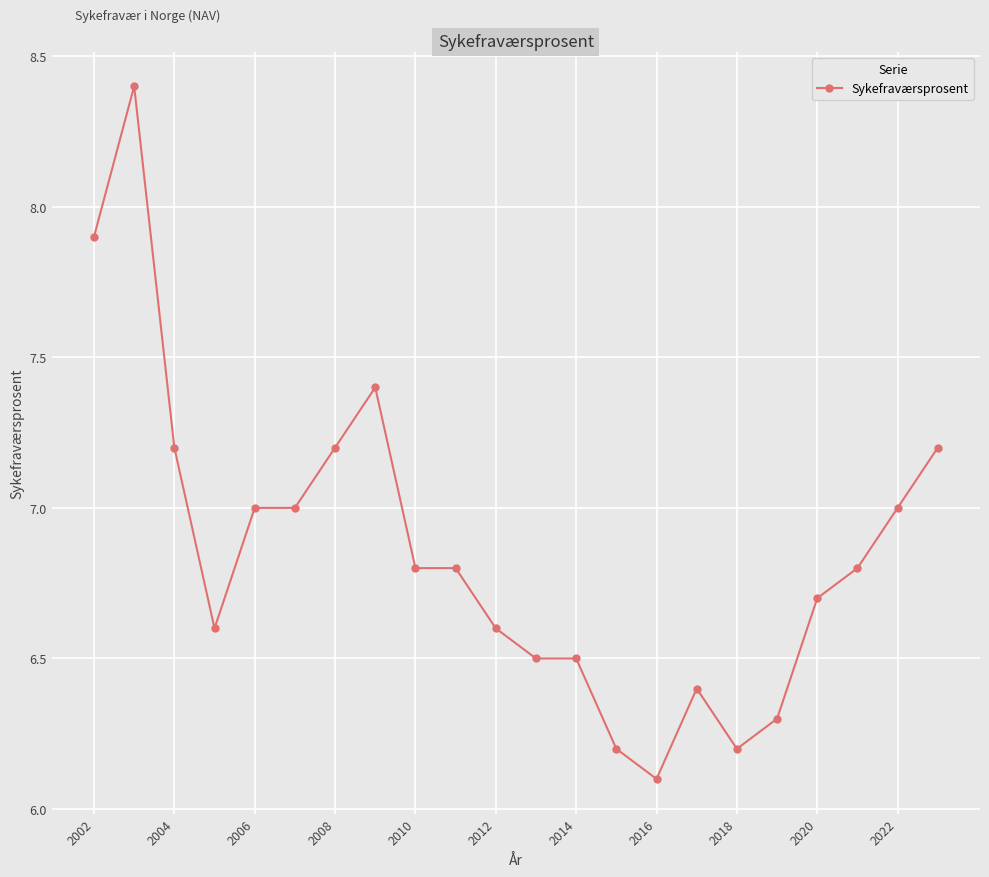

What is the average value?

6.9